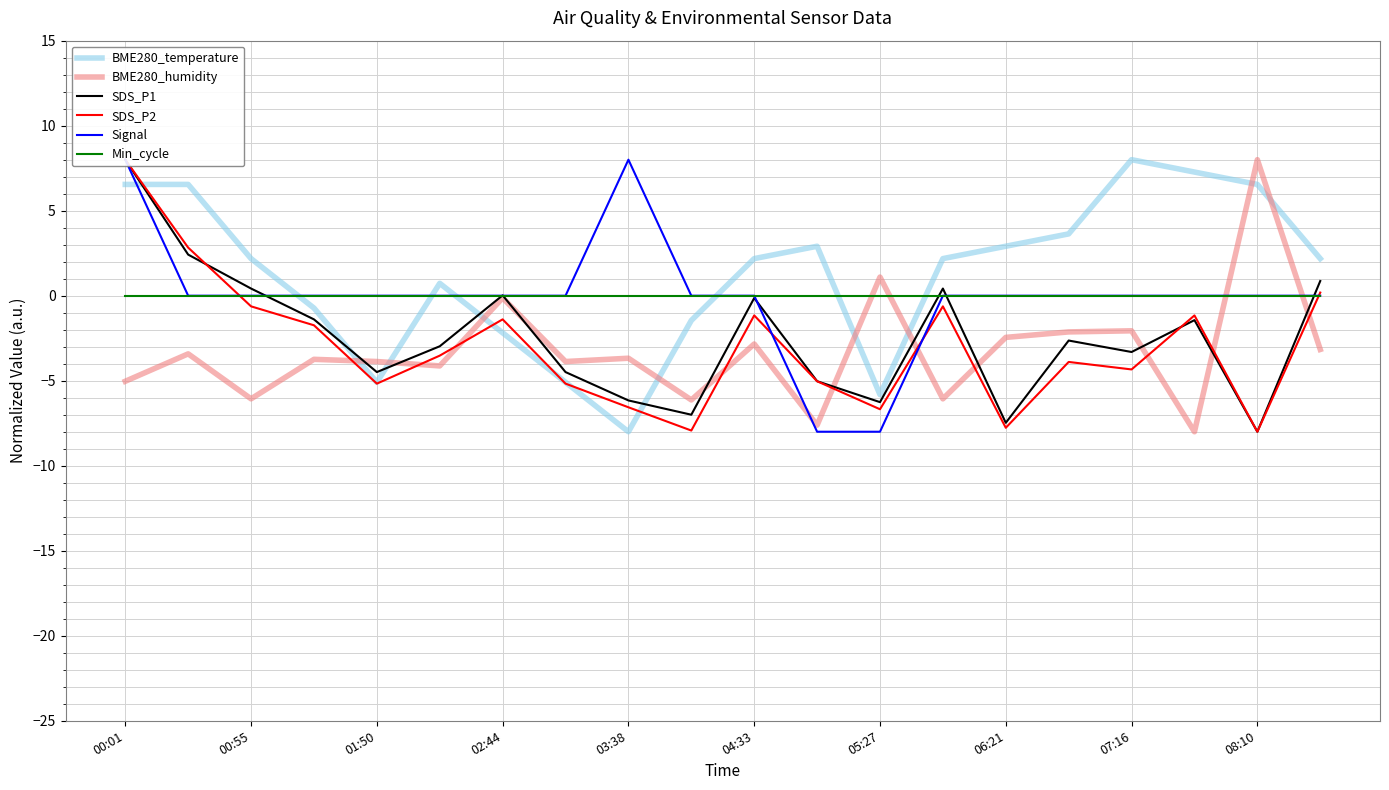

What is the difference between the maximum and minimum values in the Signal series?

16.0